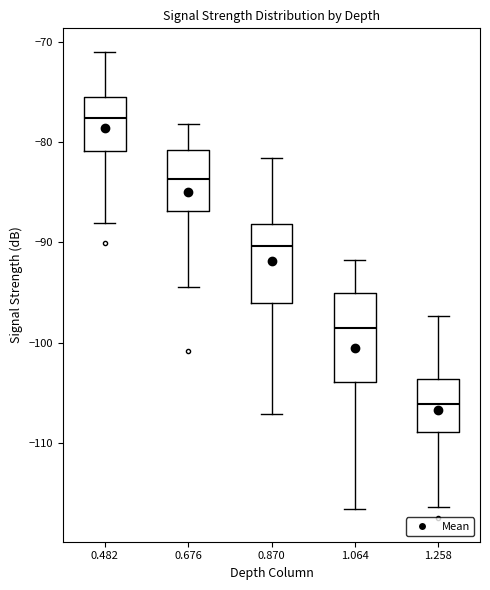

Reading left to right, read every box against the y-axis: the position of its median line, the range the box covers, and the ends of its whiskers. The values are not printed on the chart, so give them approximately, as read against the axis.

0.482: median -78, box -81 to -75, whiskers -88 to -71
0.676: median -84, box -87 to -81, whiskers -94 to -78
0.870: median -90, box -96 to -88, whiskers -107 to -82
1.064: median -98, box -104 to -95, whiskers -117 to -92
1.258: median -106, box -109 to -104, whiskers -116 to -97